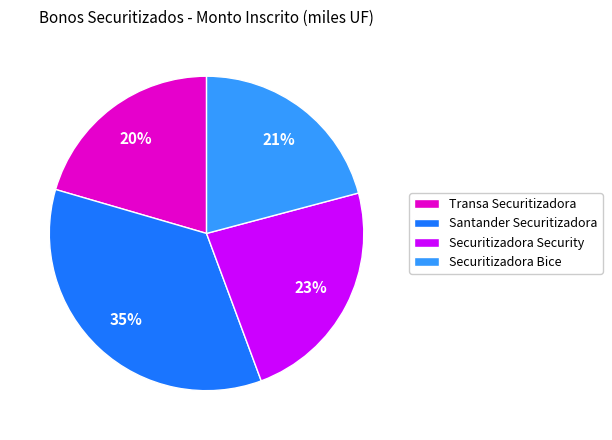

Which slice is the largest?

Santander Securitizadora